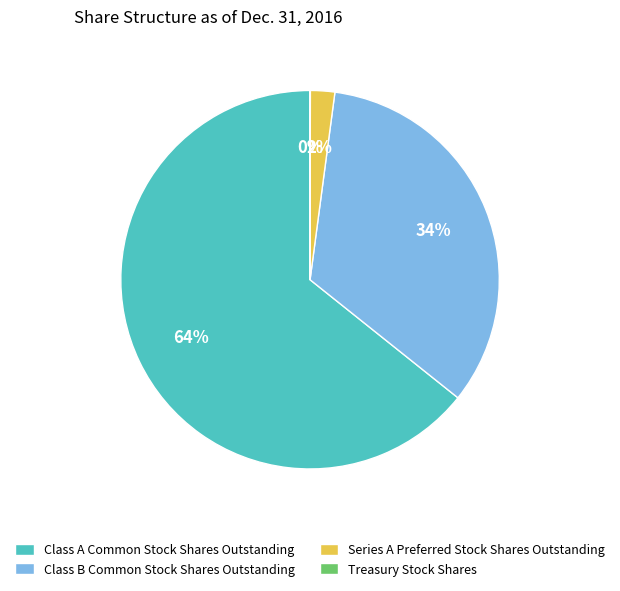

Approximately how many times larger is the value at Class A Common Stock Shares Outstanding compared to Class B Common Stock Shares Outstanding?

1.9